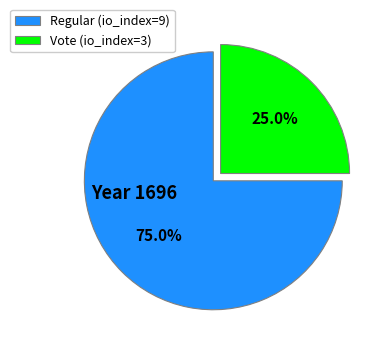

The Vote (io_index=3) slice represents 13% of the pie. True or false?

False